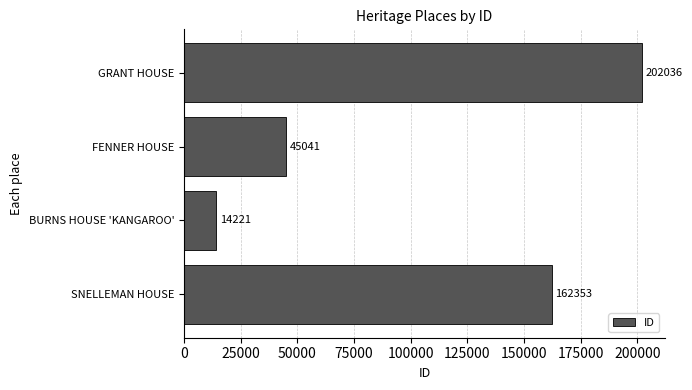

Is it true that the value at SNELLEMAN HOUSE is 235460?

False